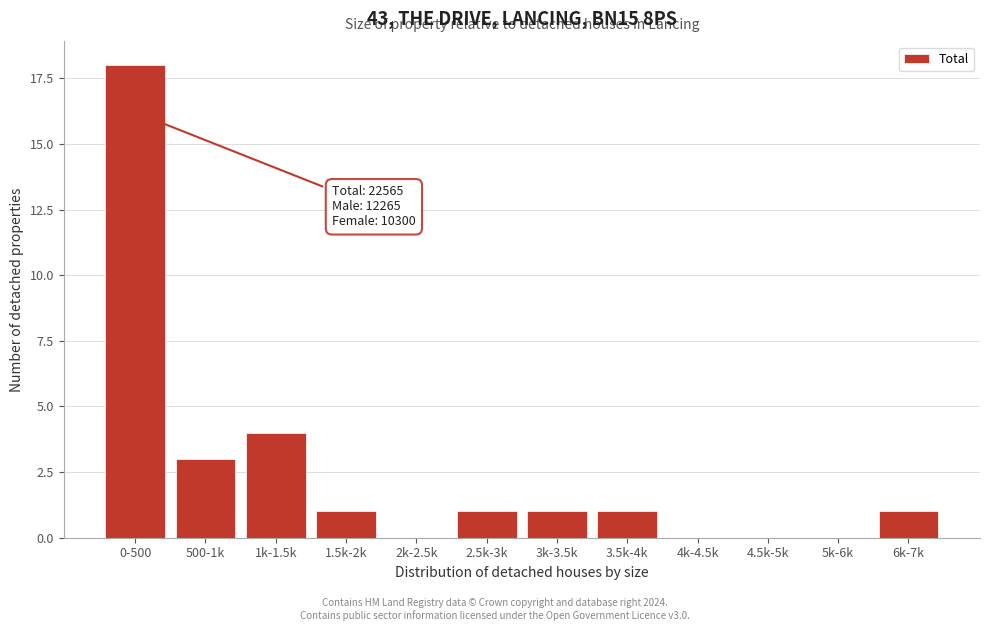

Reading right to left, transcribe all the data shown in this chart.

6k-7k=1	5k-6k=0	4.5k-5k=0	4k-4.5k=0	3.5k-4k=1	3k-3.5k=1	2.5k-3k=1	2k-2.5k=0	1.5k-2k=1	1k-1.5k=4	500-1k=3	0-500=18